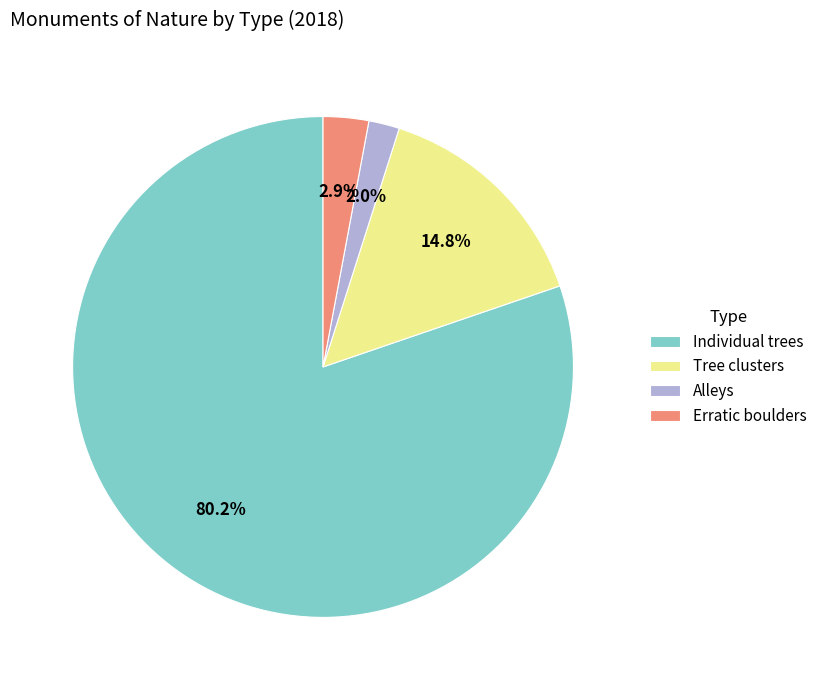

Is Individual trees the majority of the pie?

Yes